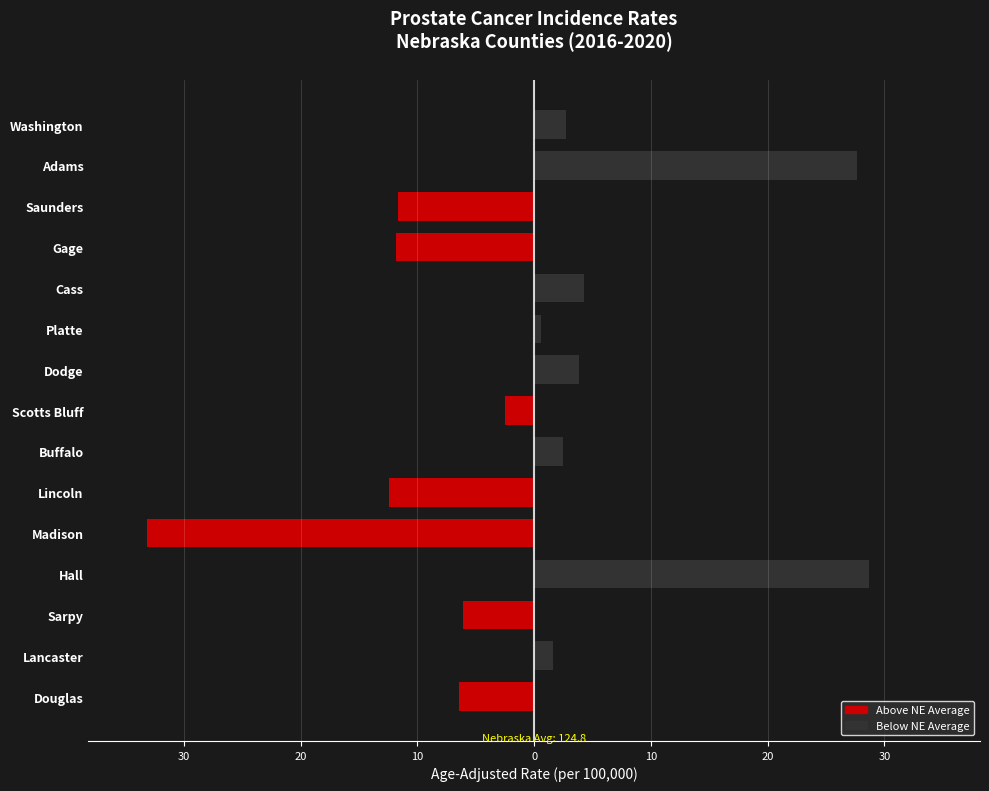

How many negative values does the Above NE Average series have?

7